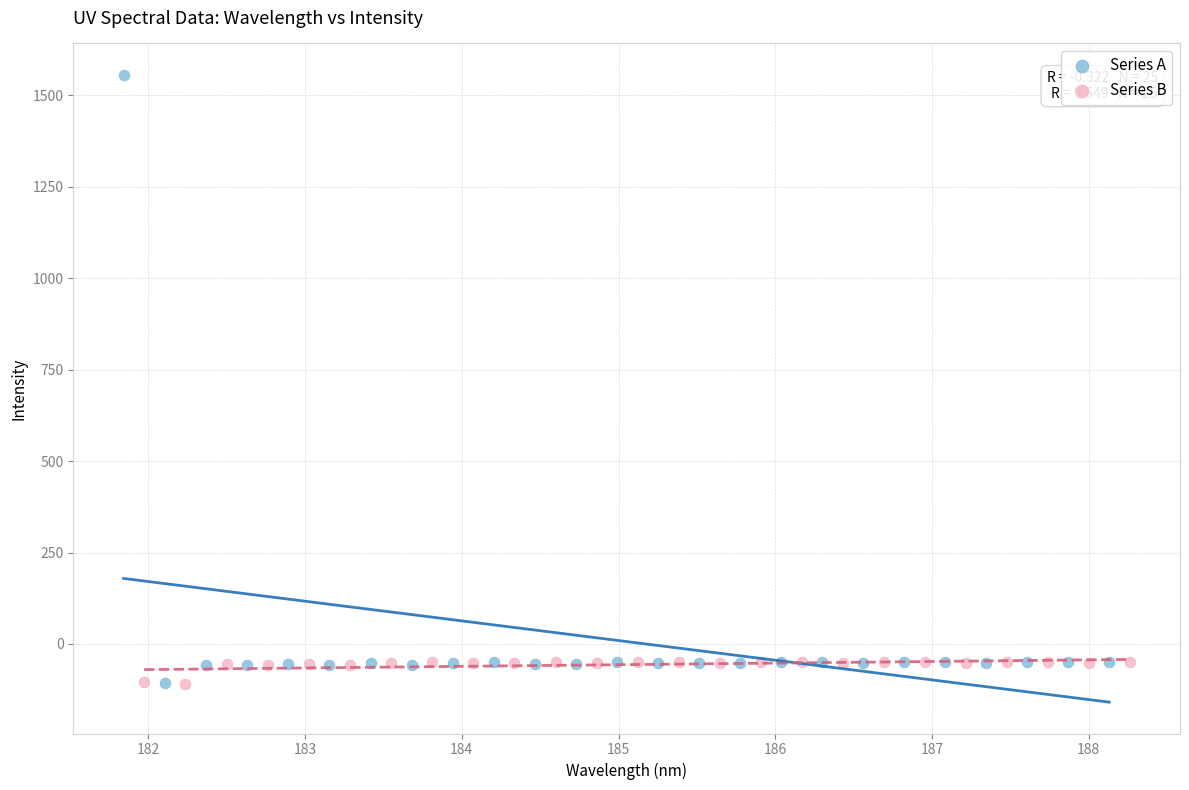

What are all the series names shown in the legend?

Series A, Series B